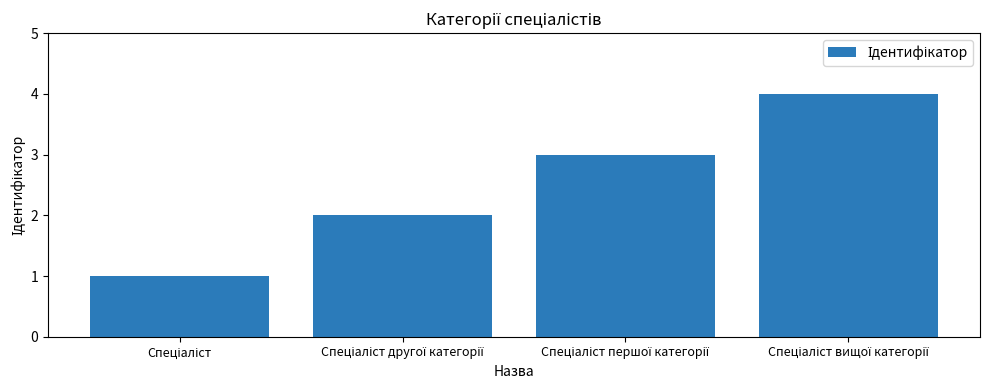

What is the difference between the maximum and minimum values?

3